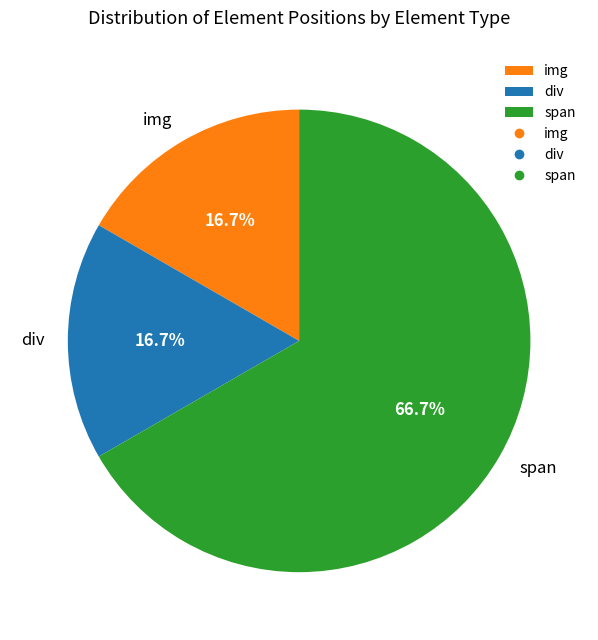

What is the largest slice in the pie chart?

span